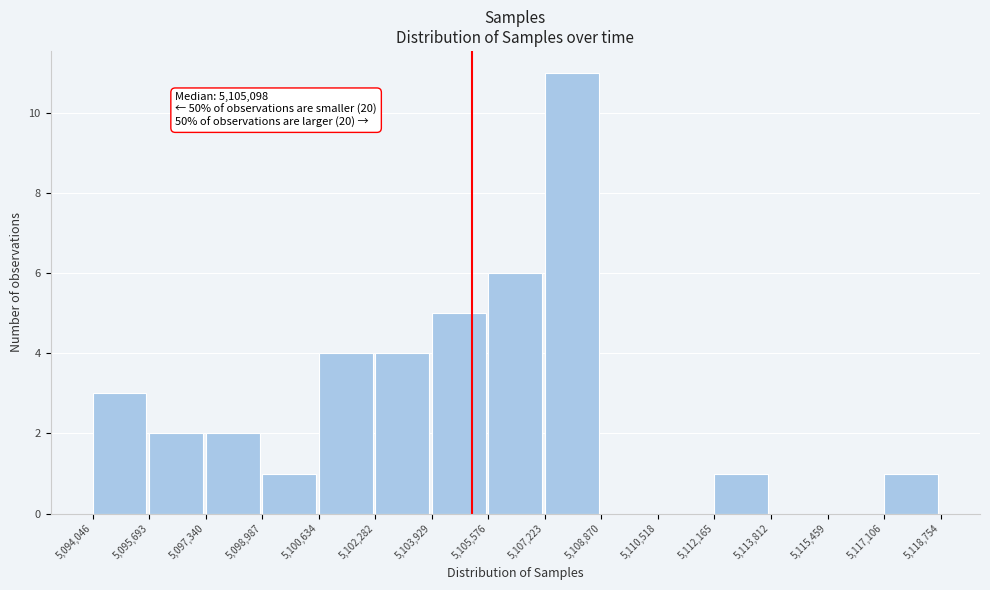

Which range on the x-axis has the tallest bar?

5,107,223 to 5,108,870